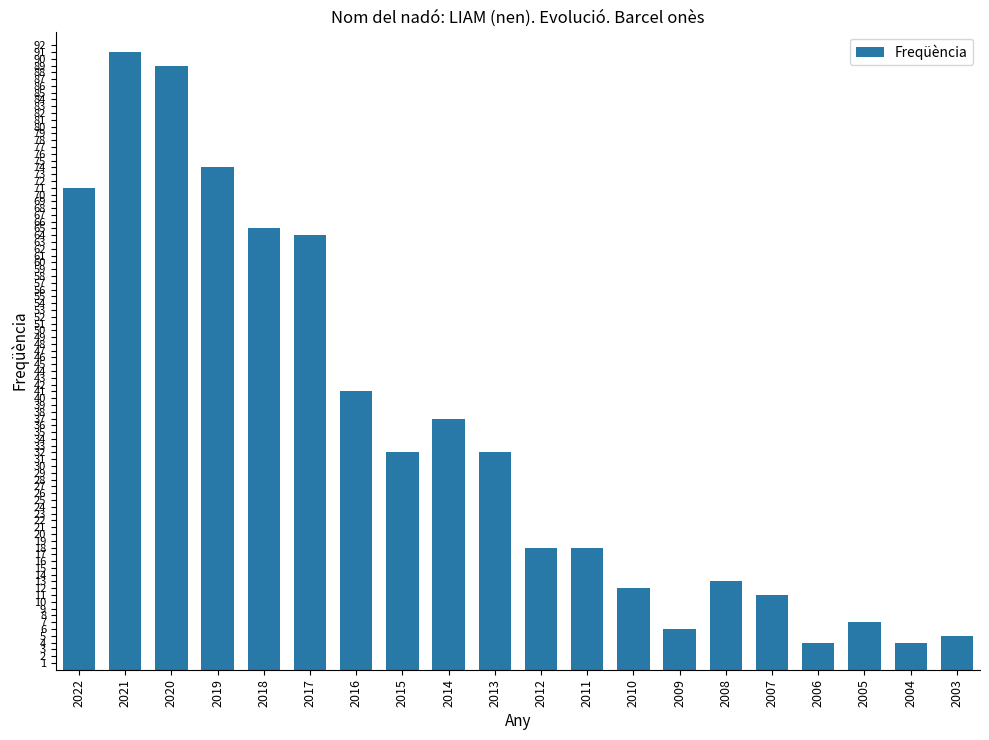

At which category does the chart reach its peak across all series?

2021